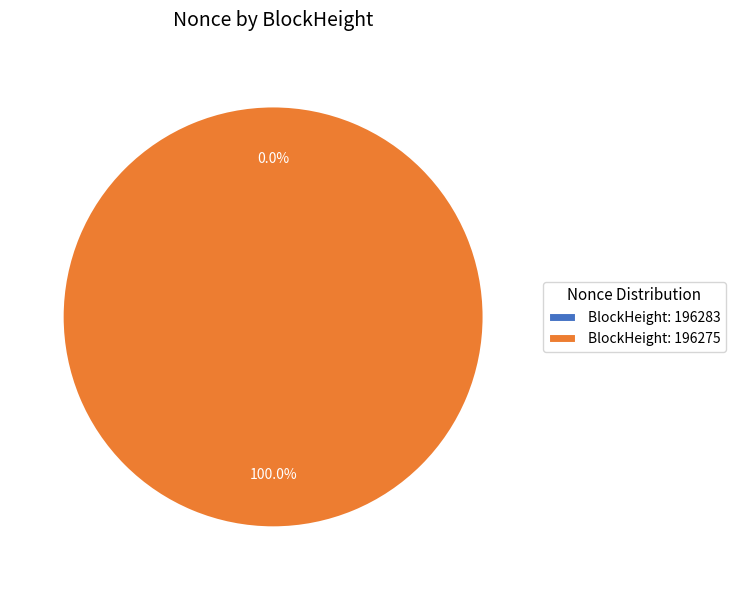

To the nearest percent, what is the average slice percentage?

50%